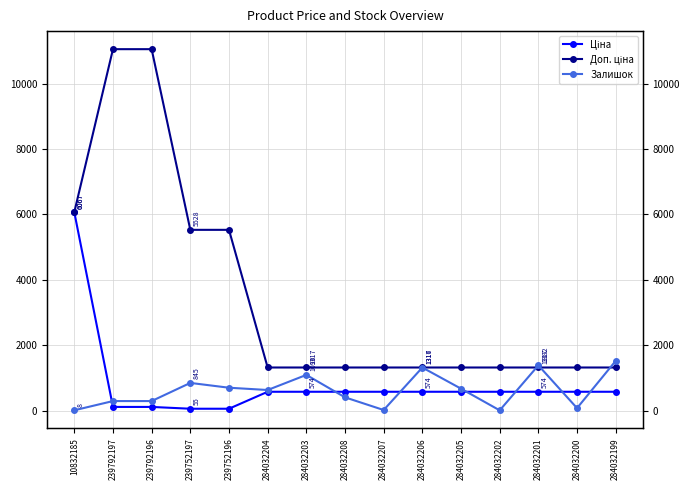

At which category does the chart reach its minimum across all series?

284032202